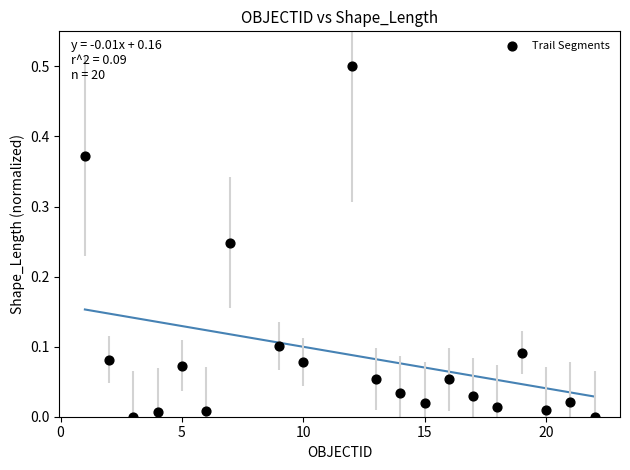

What is the range of X values (max minus min)?

21.0